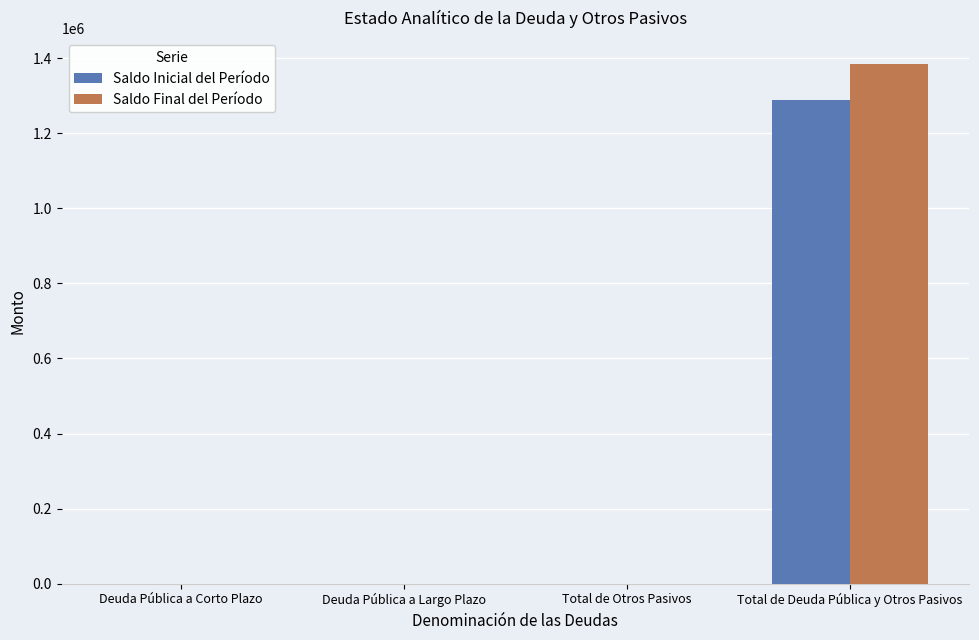

At which category is the sum across all series the highest?

Total de Deuda Pública y Otros Pasivos